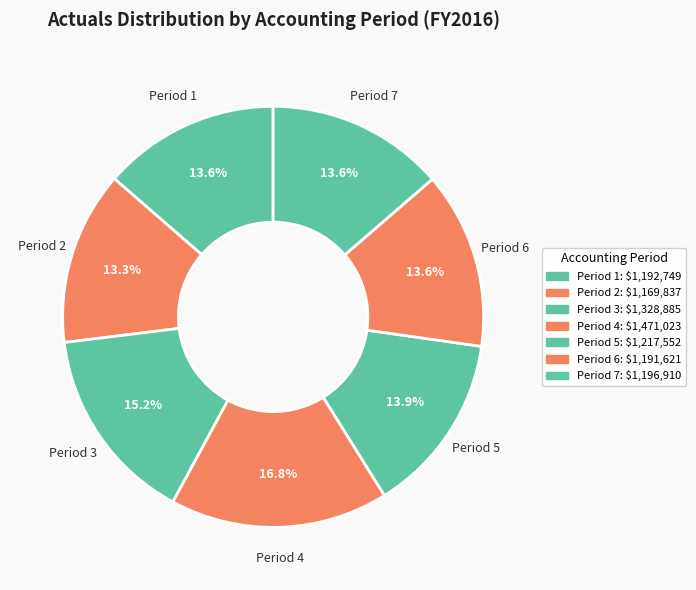

To the nearest percent, what portion does Period 3 represent?

15%